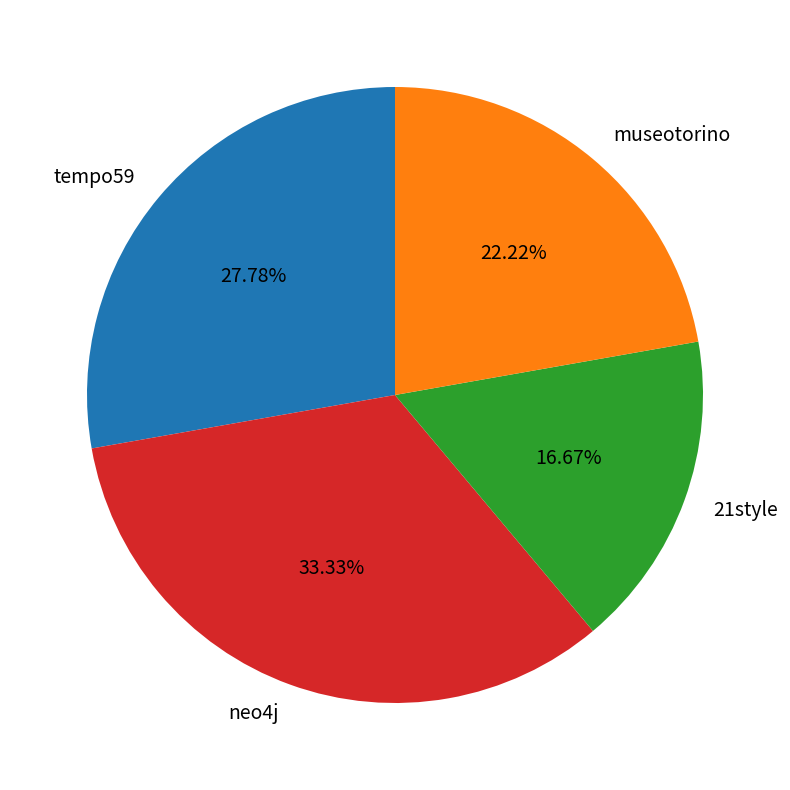

How many segments does this pie chart have?

4